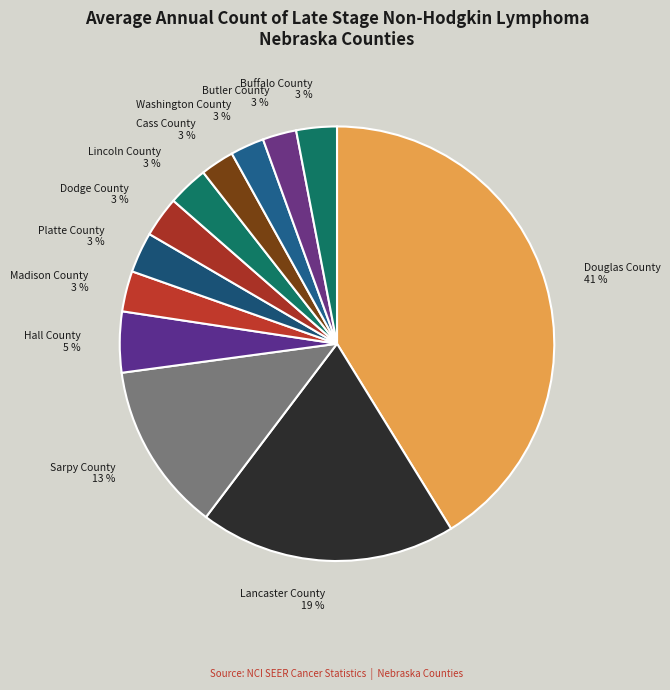

To the nearest percent, what is the average slice percentage?

8%